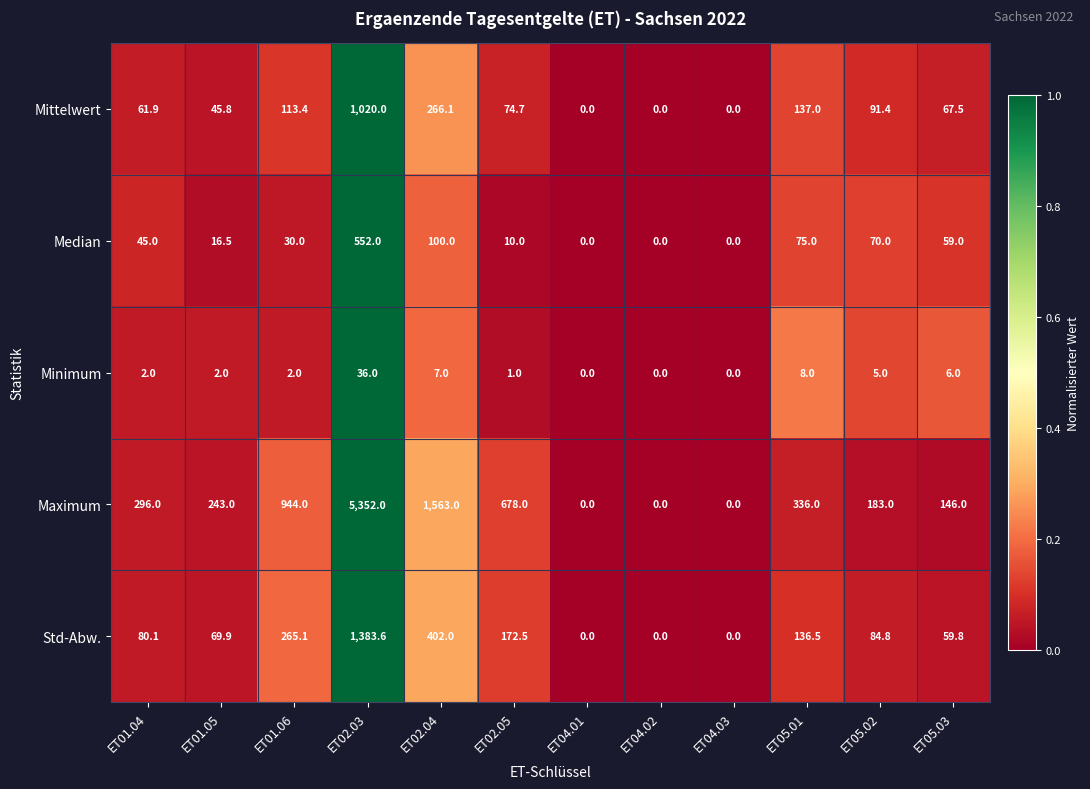

What is the sum of the Median values at ET01.04 and ET02.03?

597.0